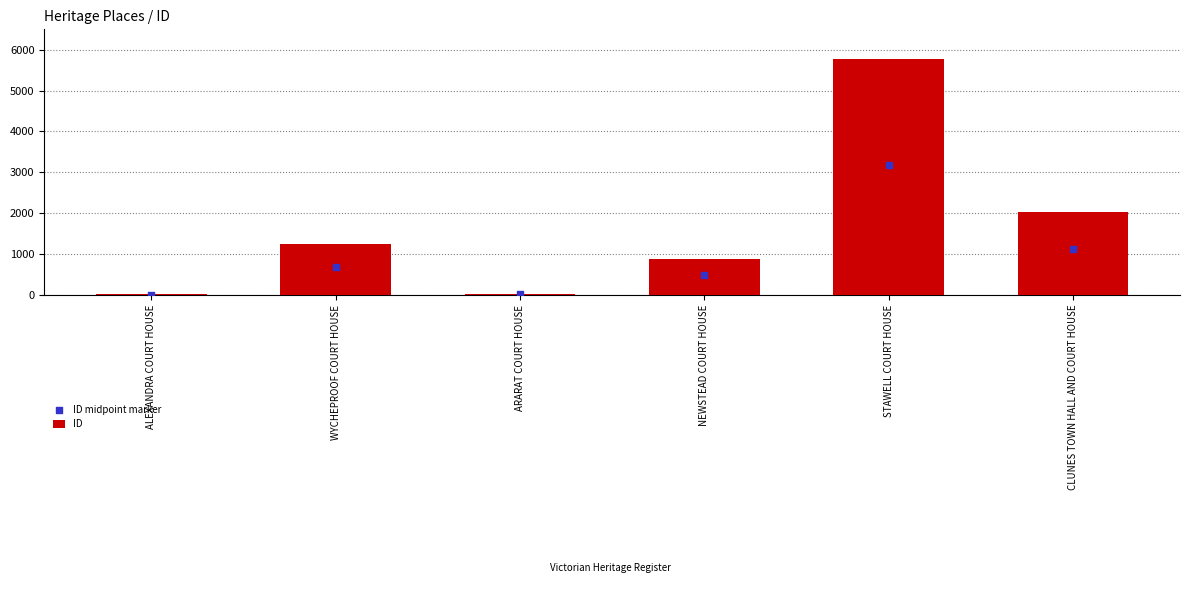

At how many categories does at least one series exceed 285?

4